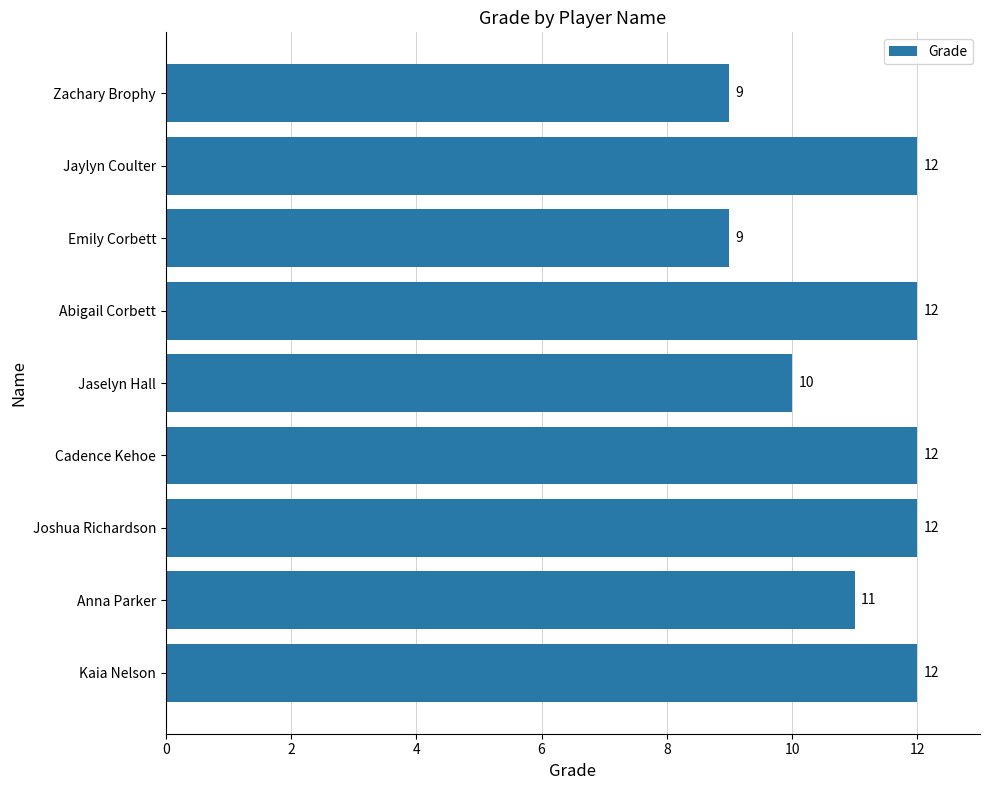

What is the minimum value shown in the chart?

9